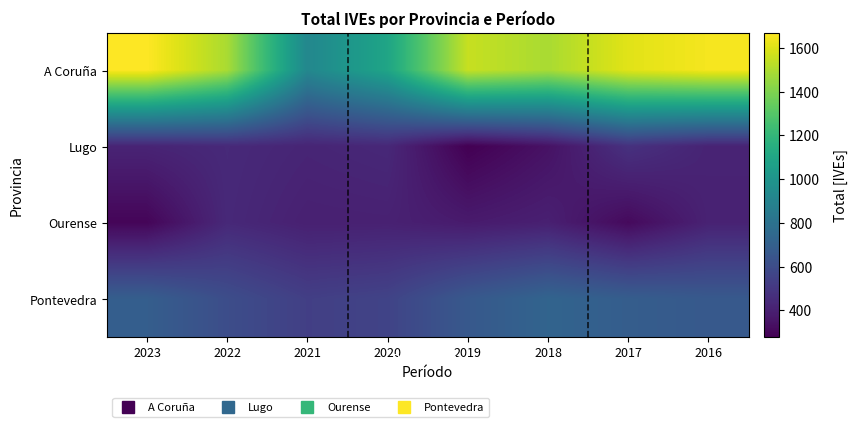

At how many categories does at least one series exceed 1455?

6